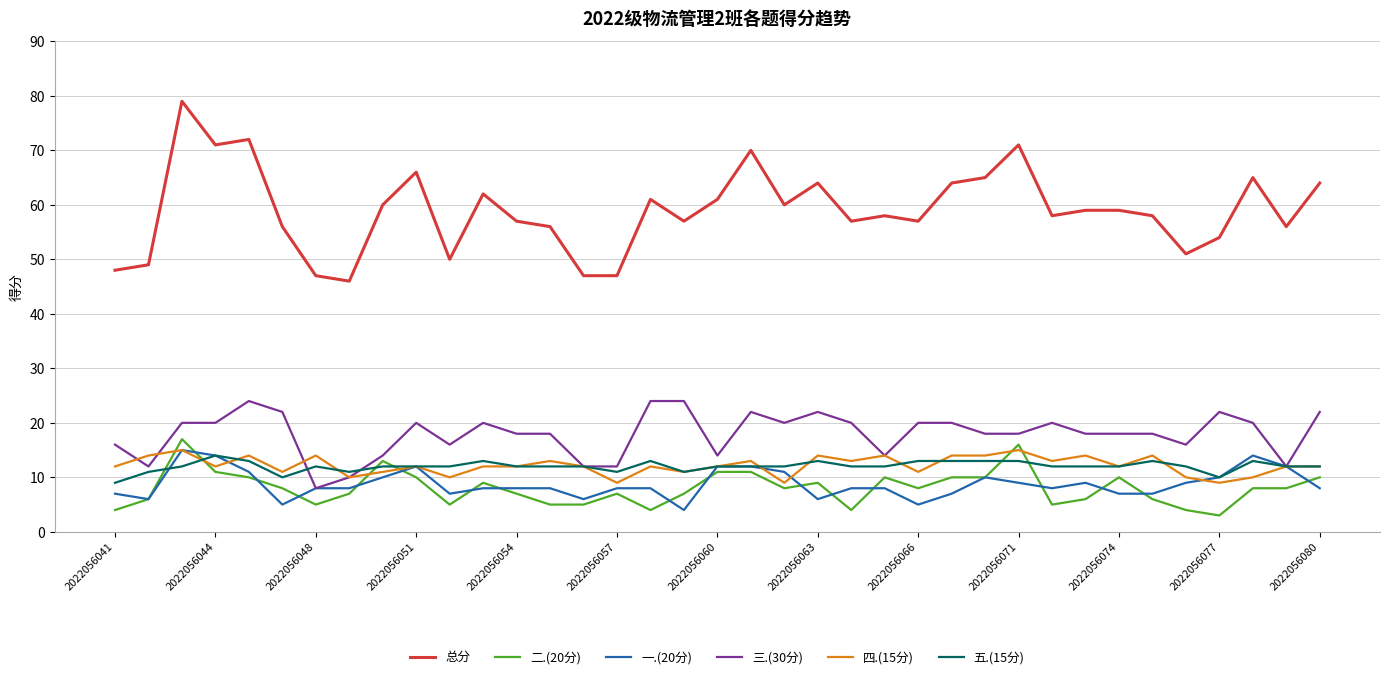

True or false: 五.(15分) and 总分 intersect in this chart.

False